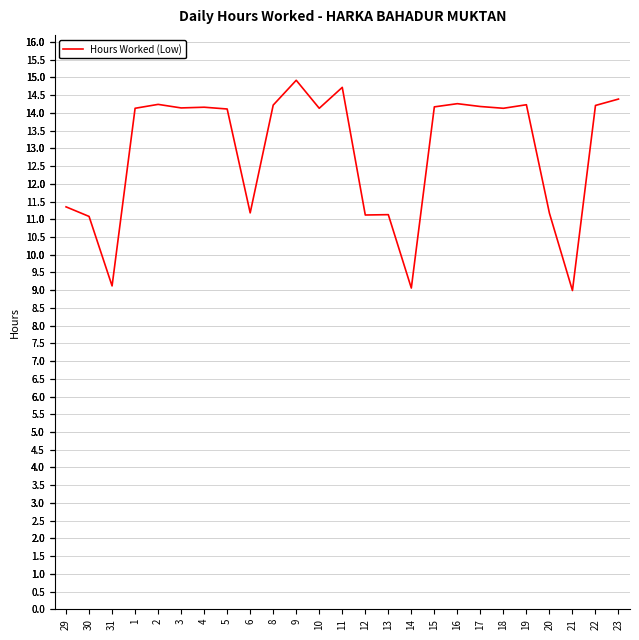

What is the difference between the second highest and second lowest values?

5.7